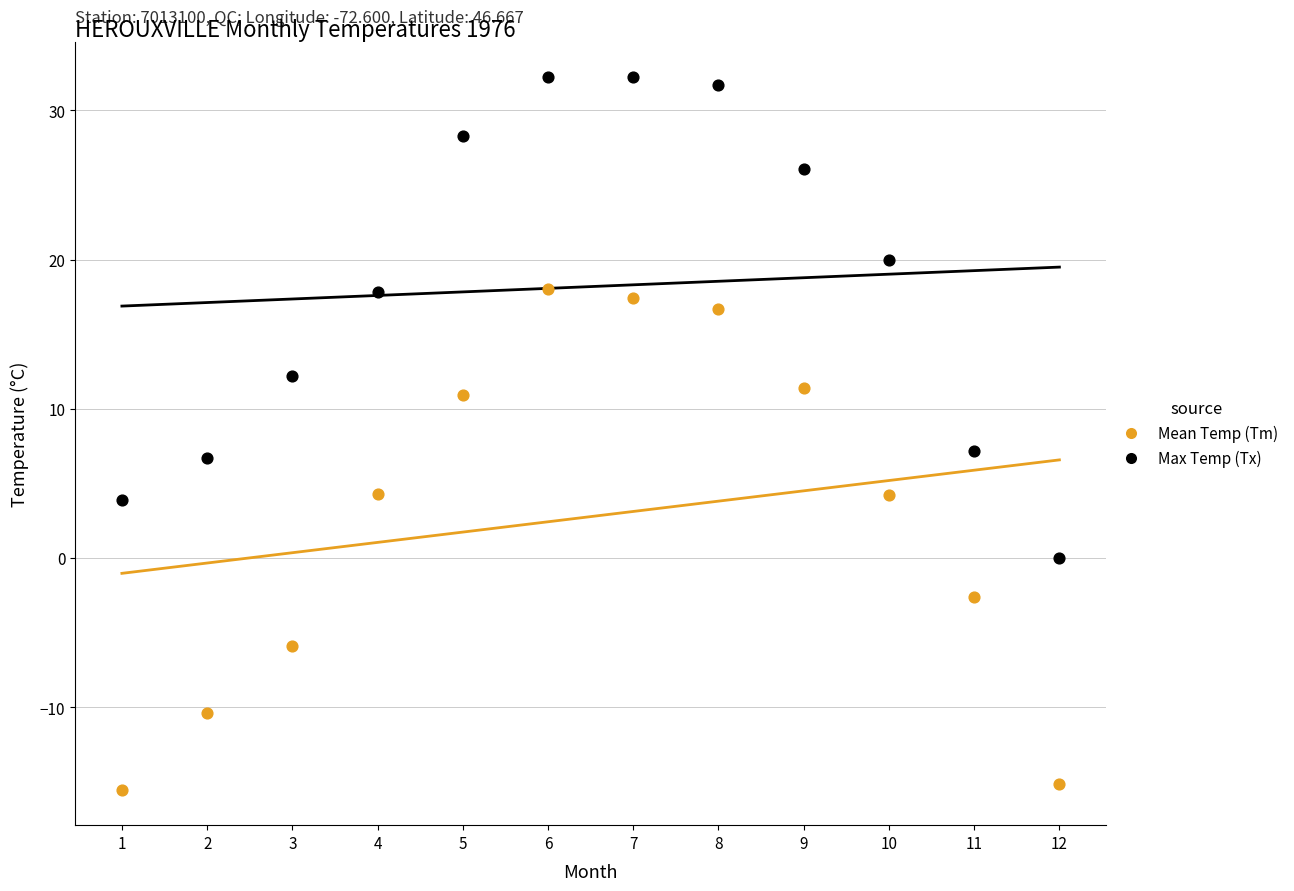

What are all the series names shown in the legend?

Mean Temp (Tm), Max Temp (Tx)